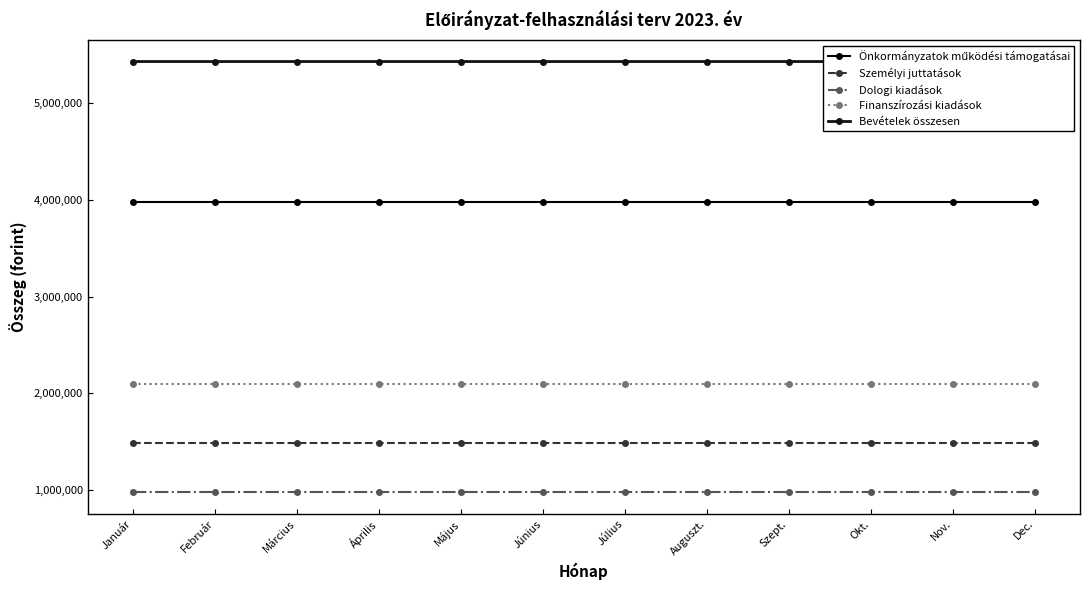

List the series in order of their peak value, lowest first.

Dologi kiadások, Személyi juttatások, Finanszírozási kiadások, Önkormányzatok működési támogatásai, Bevételek összesen